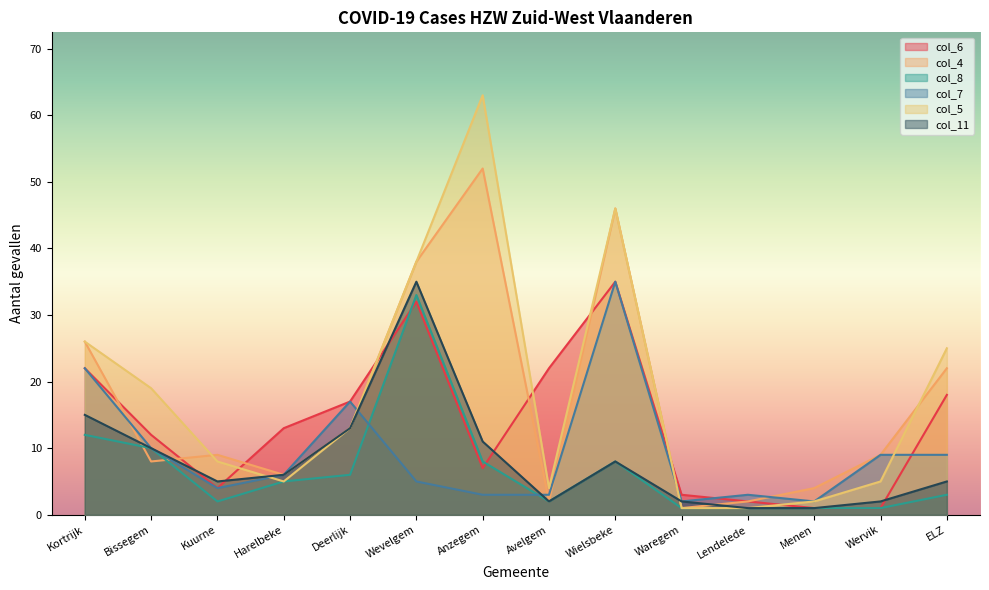

What is the difference between the highest and lowest values at Kuurne?

7